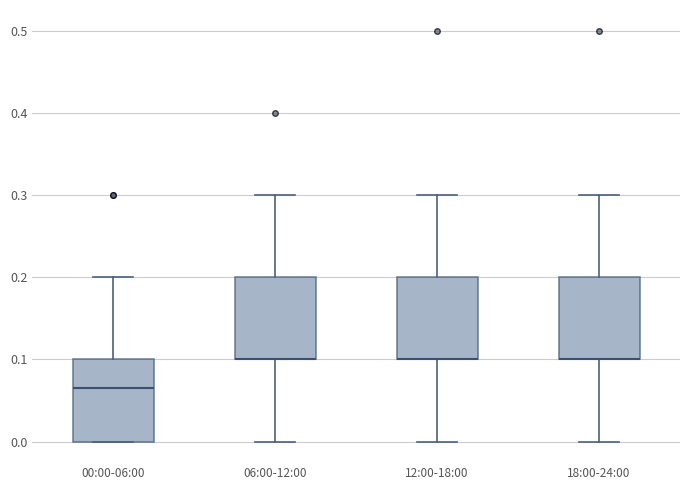

Where is the lower edge of the box for 00:00-06:00 on the y-axis? The values are not printed on the chart, so give them approximately, as read against the axis.

0.00